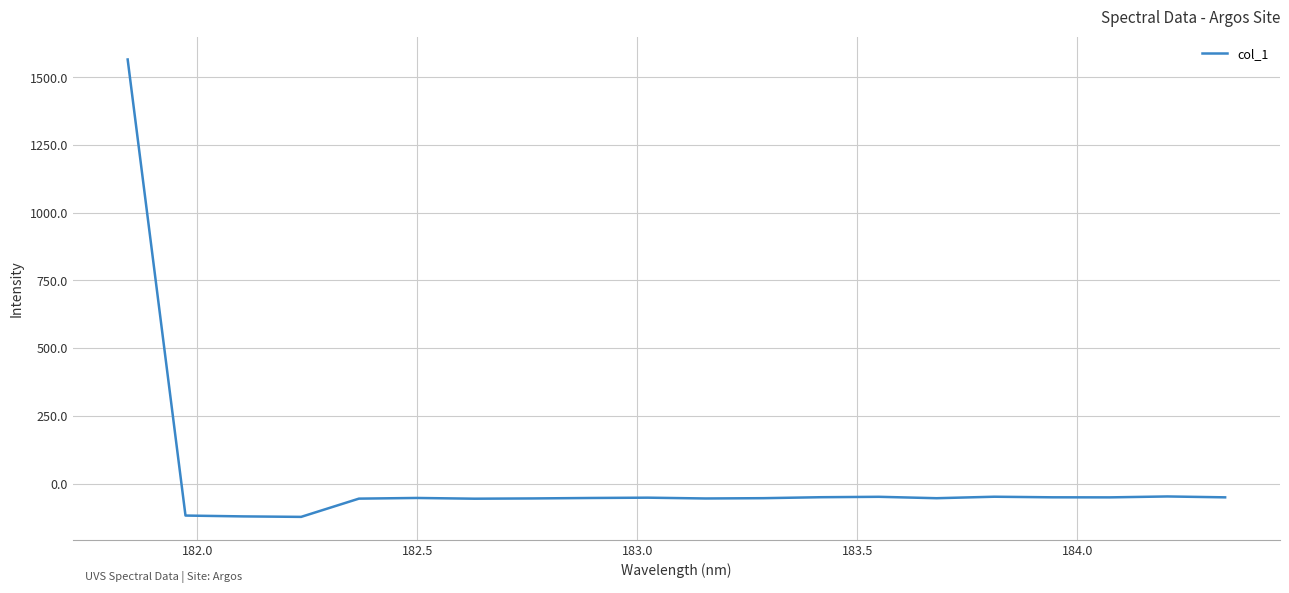

What is the difference between the maximum and minimum values?

1688.7